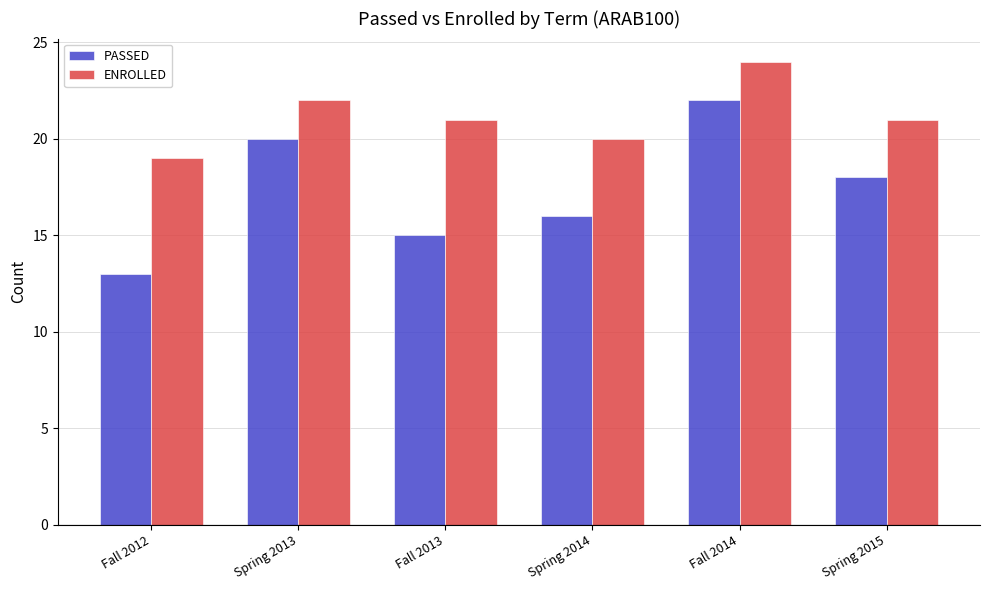

True or false: PASSED has a value of 20 at Spring 2013.

True